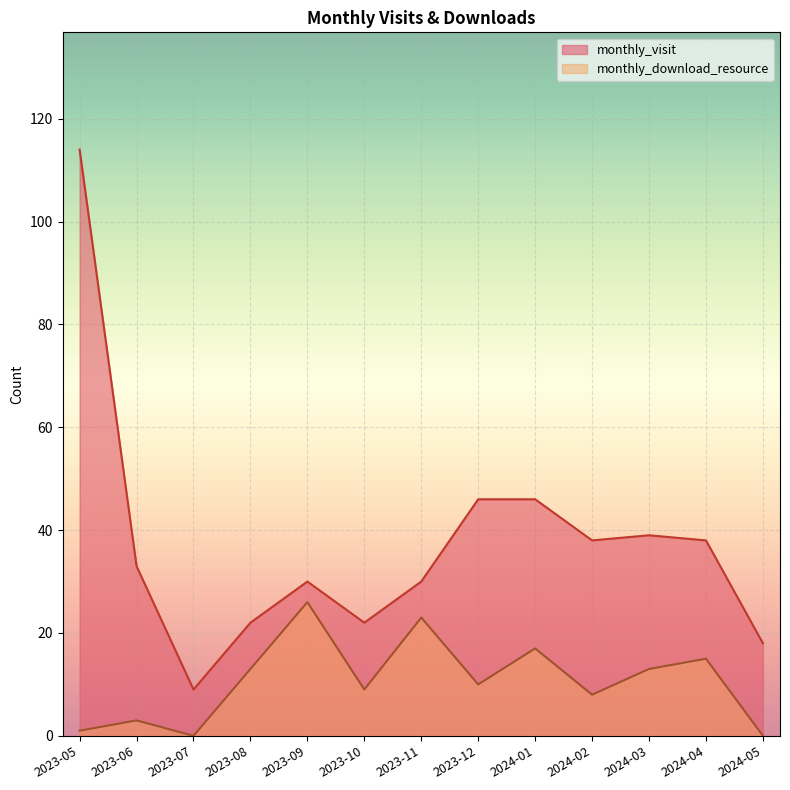

At how many categories does at least one series exceed 73?

1